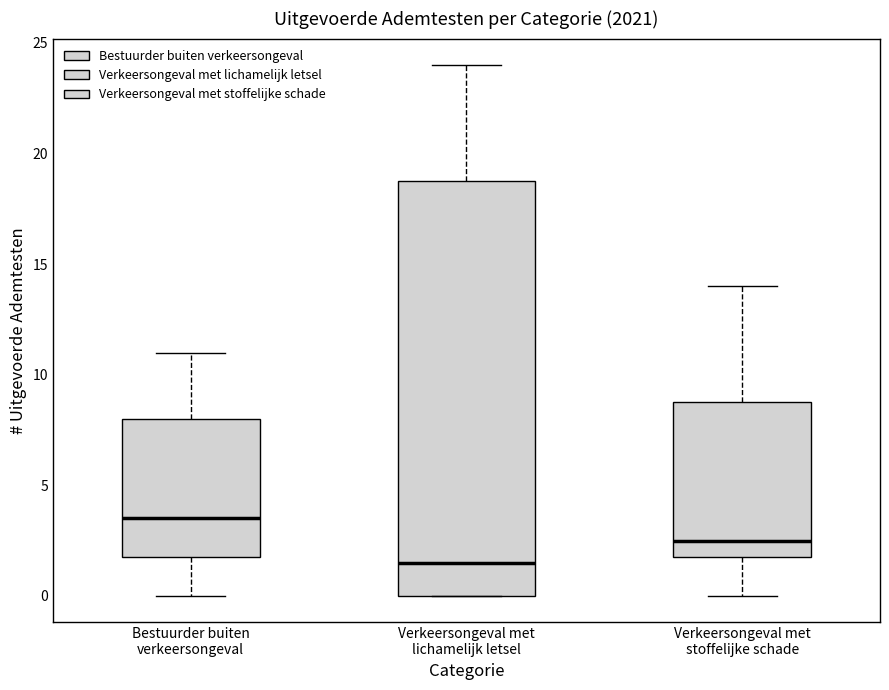

Where is the lower edge of the box for Verkeersongeval met lichamelijk letsel on the y-axis? The values are not printed on the chart, so give them approximately, as read against the axis.

0.0